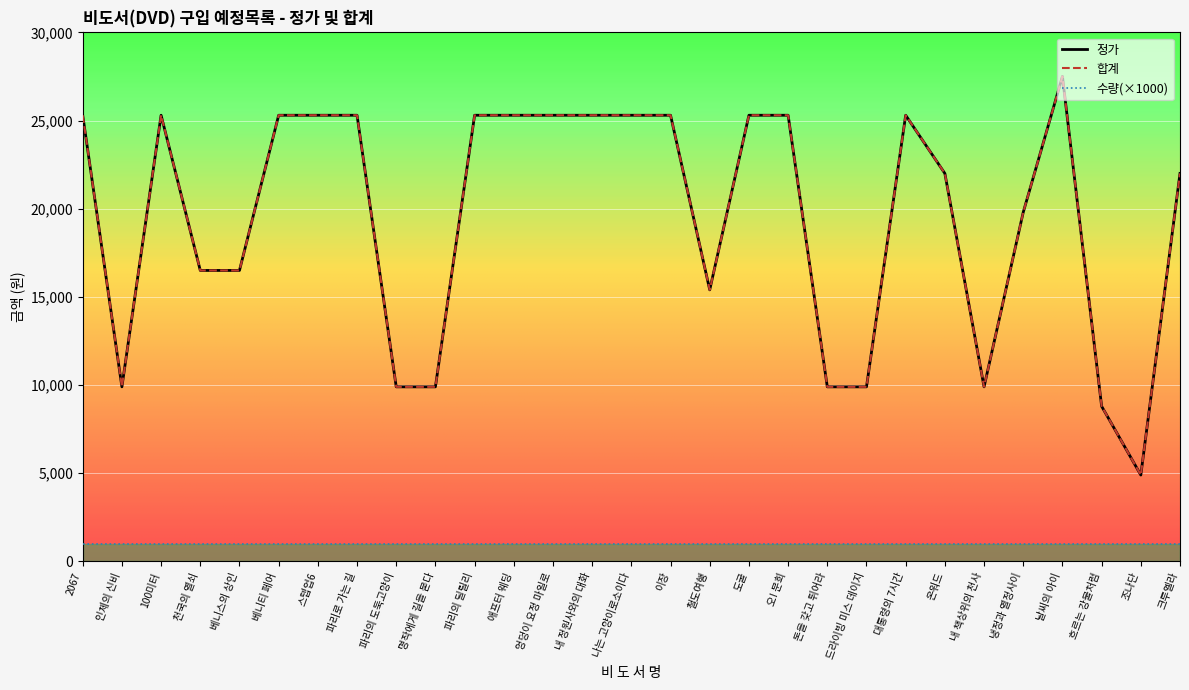

Which series changed the most between 명작에게 길을 묻다 and 흐르는 강물처럼?

정가